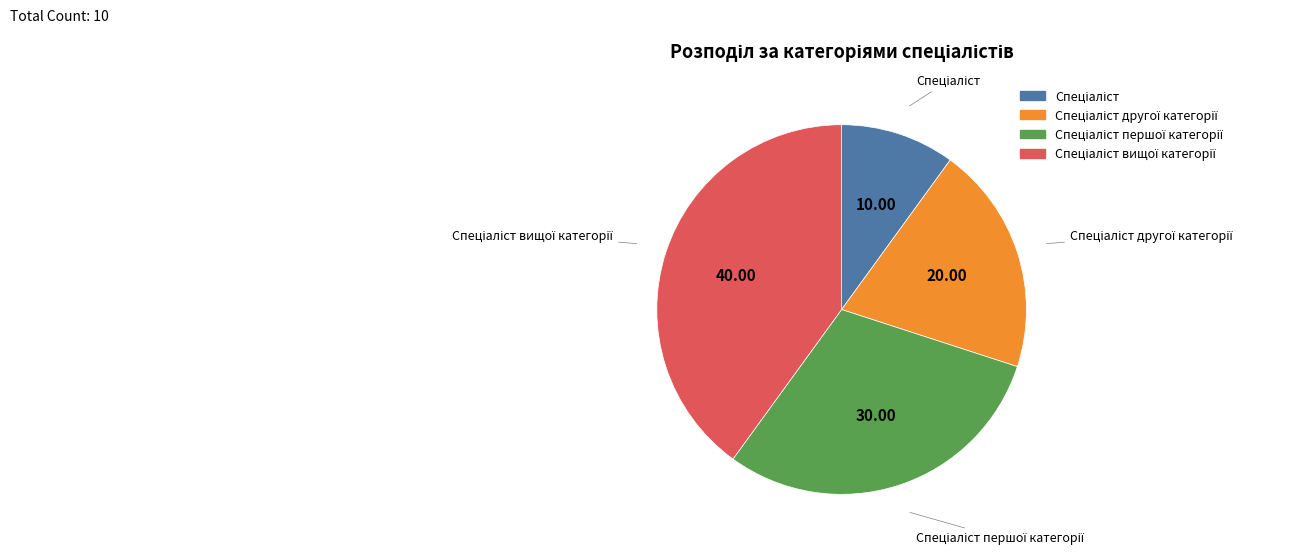

Does any single category account for the majority?

No